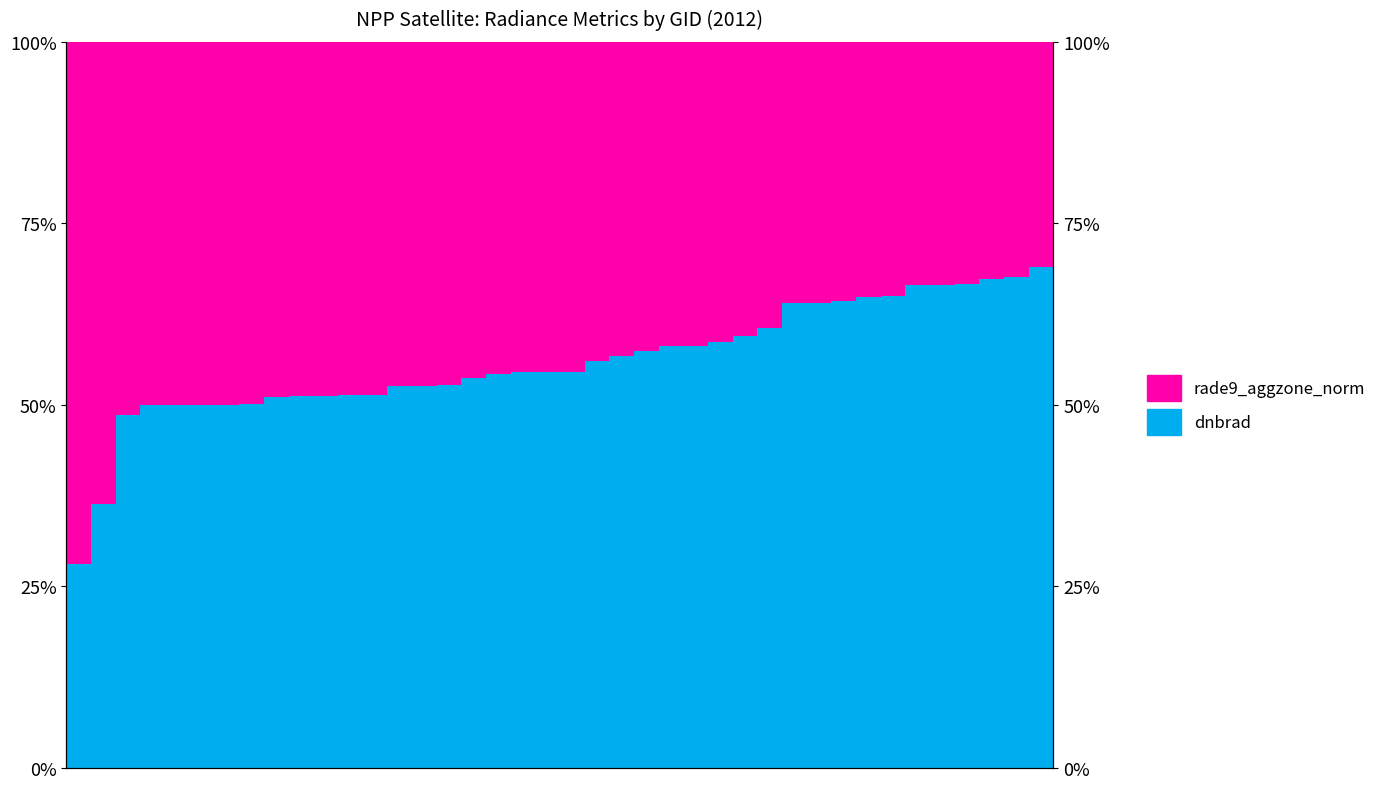

What is the spread (max minus min) of values at 36?

33.4